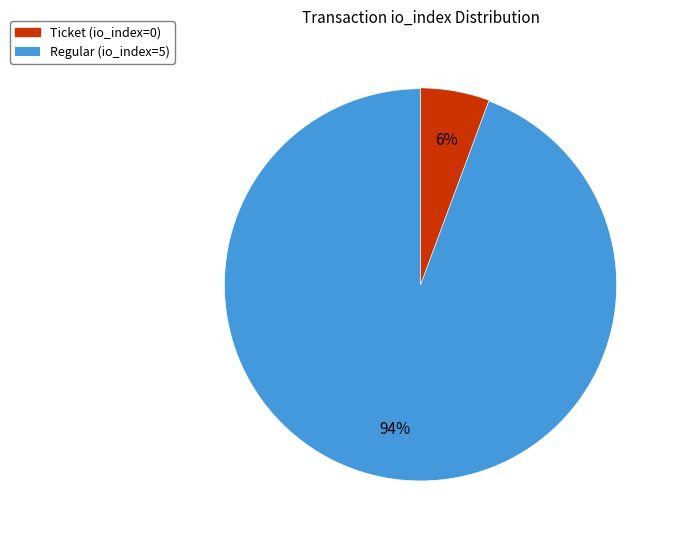

Count the number of slices in the pie.

2